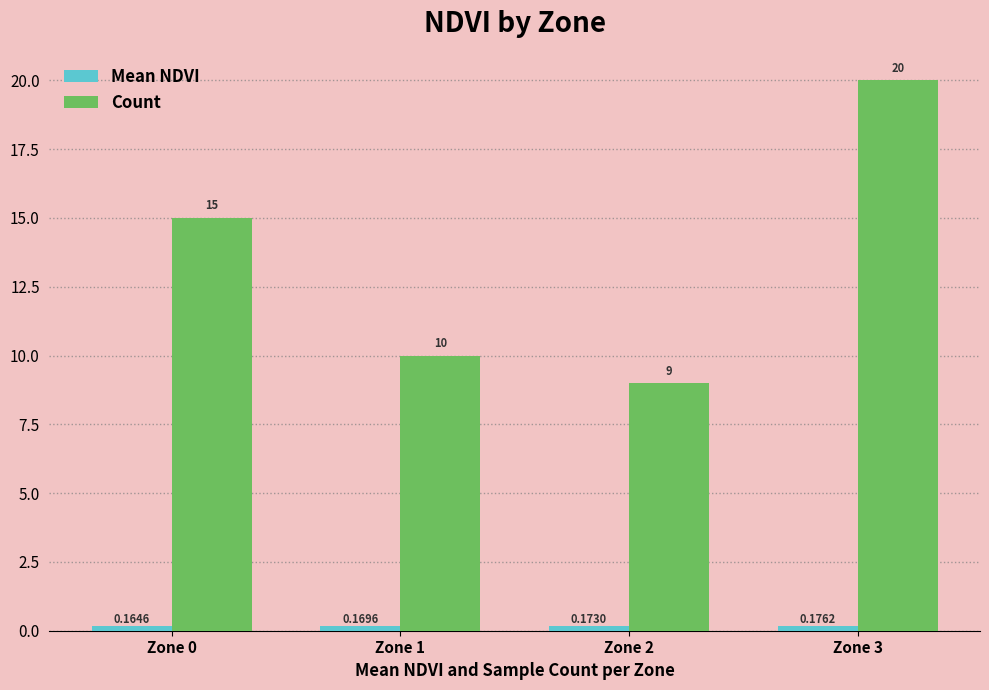

Which series changed the most between Zone 1 and Zone 3?

Count